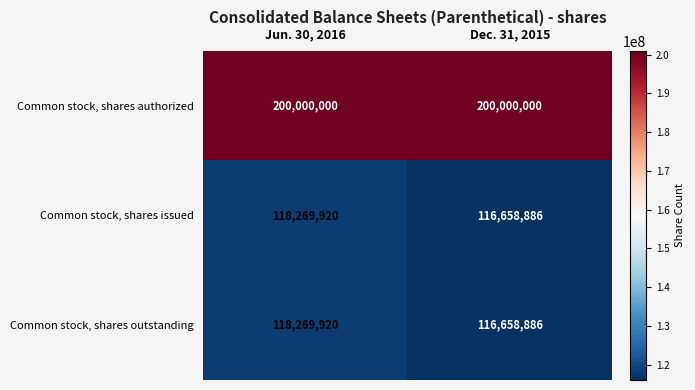

Read the Common stock, shares issued value at Jun. 30, 2016, to the nearest 10.

118269920